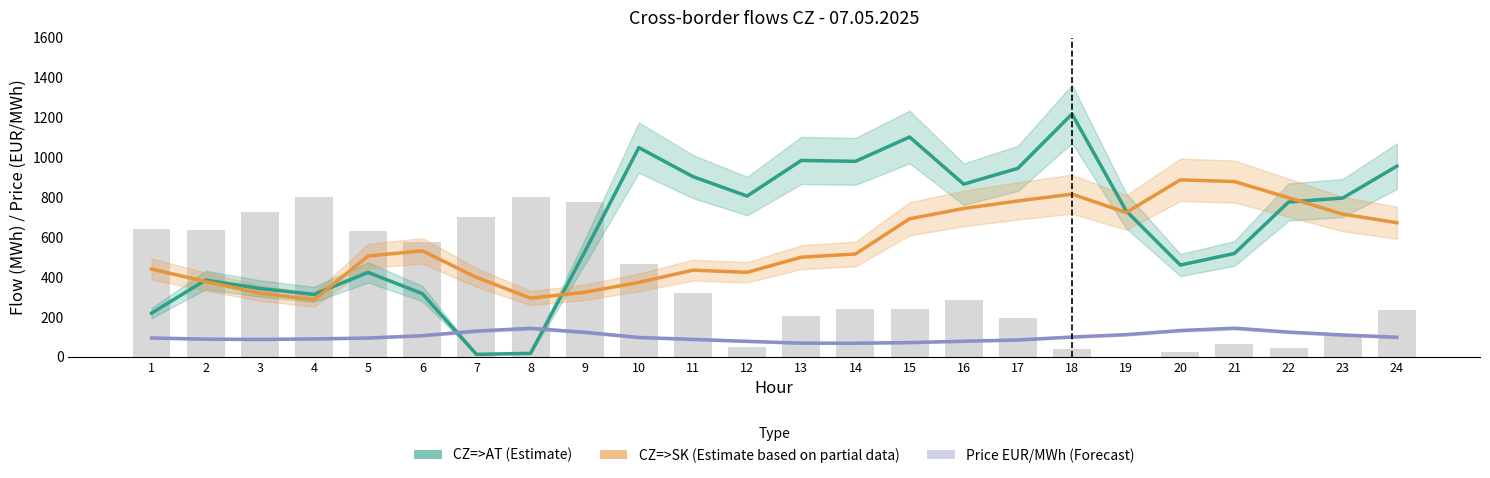

At which category is the sum across all series the highest?

18